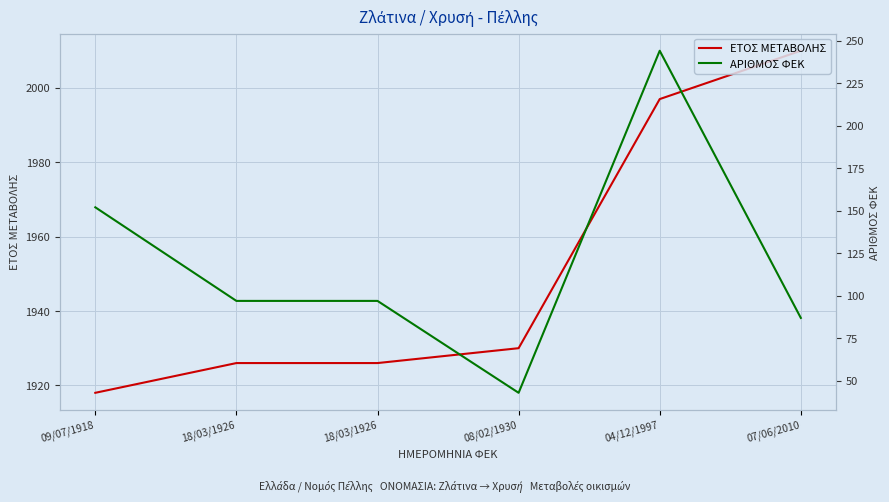

What are all the series names shown in the legend?

ΕΤΟΣ ΜΕΤΑΒΟΛΗΣ, ΑΡΙΘΜΟΣ ΦΕΚ